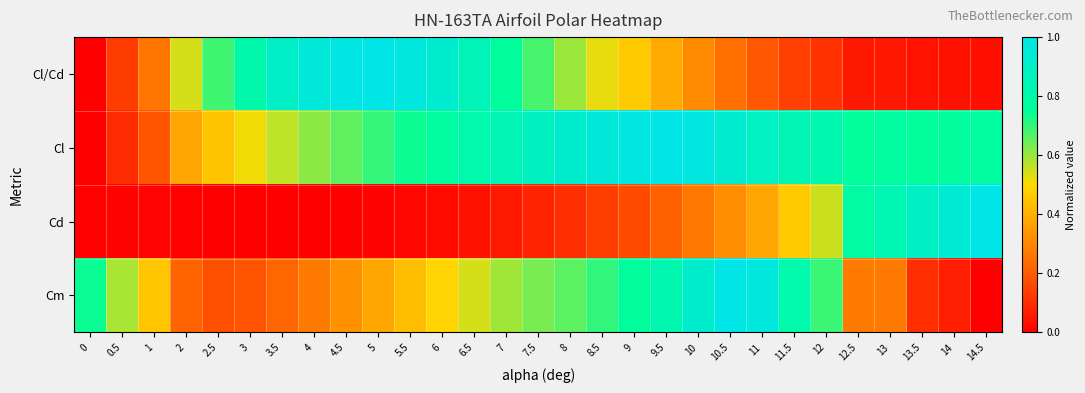

Reading right to left, transcribe all the data shown in this chart.

Cl/Cd: 14.5=0.0	14=0.0	13.5=0.0	13=0.1	12.5=0.1	12=0.1	11.5=0.1	11=0.2	10.5=0.2	10=0.3	9.5=0.4	9=0.5	8.5=0.5	8=0.6	7.5=0.7	7=0.8	6.5=0.8	6=0.9	5.5=1.0	5=1.0	4.5=1.0	4=1.0	3.5=0.9	3=0.8	2.5=0.7	2=0.5	1=0.3	0.5=0.1	0=0.0
Cl: 14.5=0.8	14=0.8	13.5=0.8	13=0.8	12.5=0.8	12=0.8	11.5=0.8	11=0.9	10.5=0.9	10=1.0	9.5=1.0	9=1.0	8.5=1.0	8=0.9	7.5=0.9	7=0.8	6.5=0.8	6=0.8	5.5=0.7	5=0.7	4.5=0.7	4=0.6	3.5=0.6	3=0.5	2.5=0.4	2=0.4	1=0.2	0.5=0.1	0=0.0
Cd: 14.5=1.0	14=0.9	13.5=0.9	13=0.8	12.5=0.8	12=0.6	11.5=0.5	11=0.4	10.5=0.3	10=0.3	9.5=0.2	9=0.2	8.5=0.1	8=0.1	7.5=0.1	7=0.1	6.5=0.0	6=0.0	5.5=0.0	5=0.0	4.5=0.0	4=0.0	3.5=0.0	3=0.0	2.5=0.0	2=0.0	1=0.0	0.5=0.0	0=0.0
Cm: 14.5=0.0	14=0.1	13.5=0.1	13=0.3	12.5=0.3	12=0.7	11.5=0.8	11=1.0	10.5=1.0	10=0.9	9.5=0.8	9=0.8	8.5=0.7	8=0.7	7.5=0.6	7=0.6	6.5=0.5	6=0.5	5.5=0.4	5=0.4	4.5=0.3	4=0.3	3.5=0.2	3=0.2	2.5=0.2	2=0.2	1=0.5	0.5=0.6	0=0.7